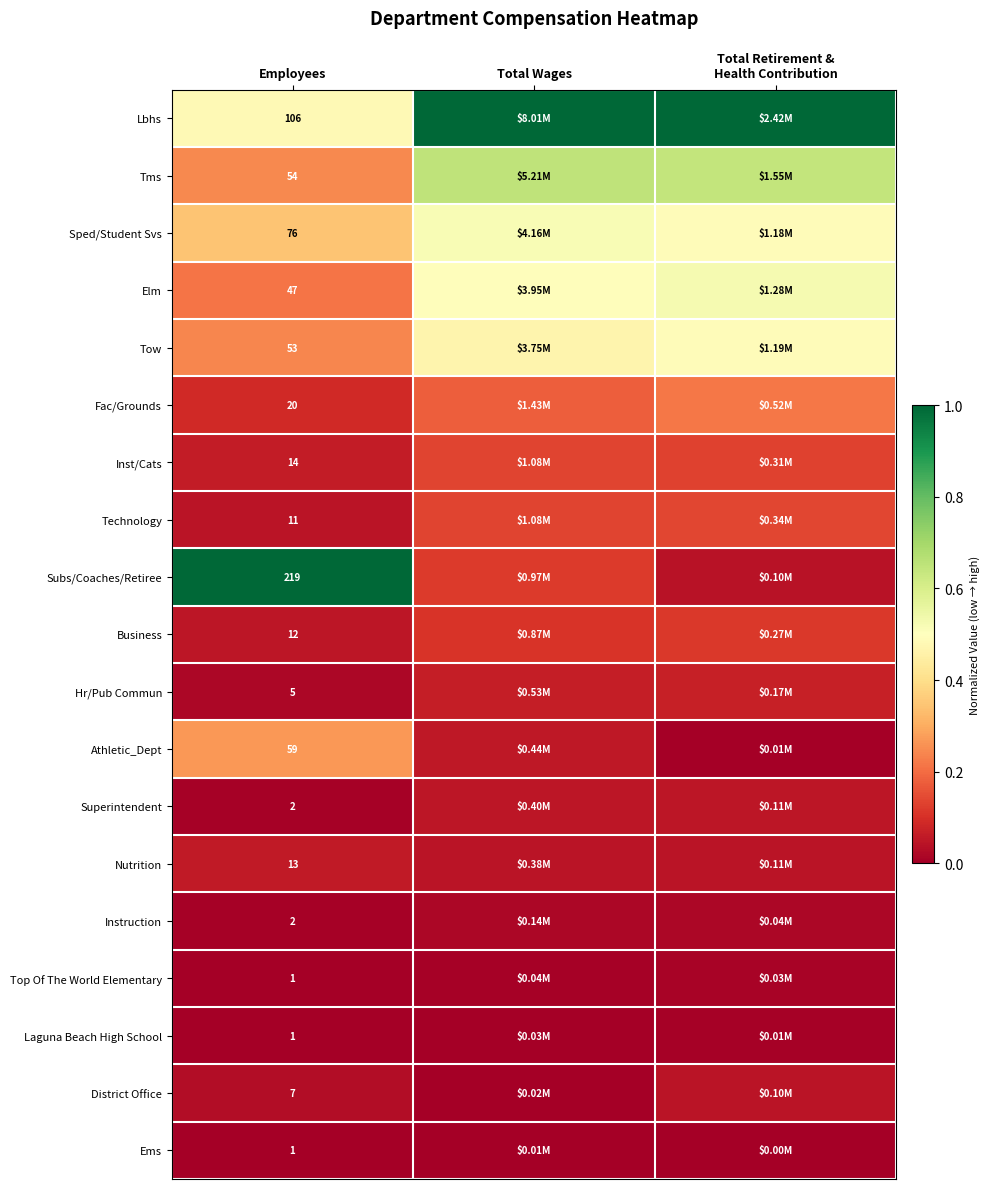

True or false: Superintendent has a value of 0.0 at Employees.

False